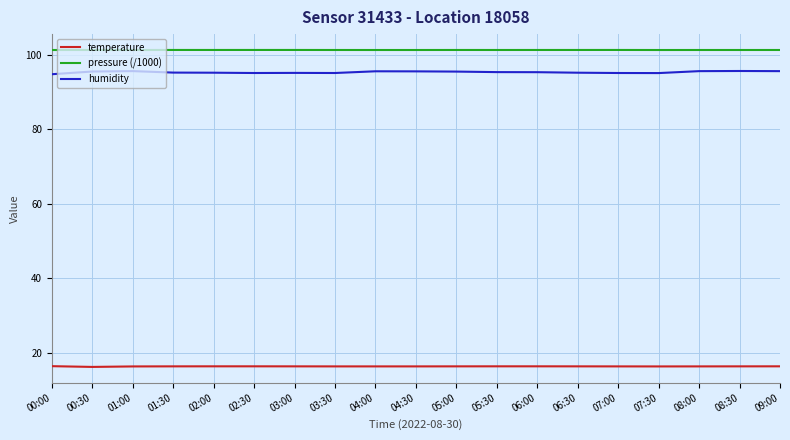

What are all the series names shown in the legend?

temperature, pressure (/1000), humidity